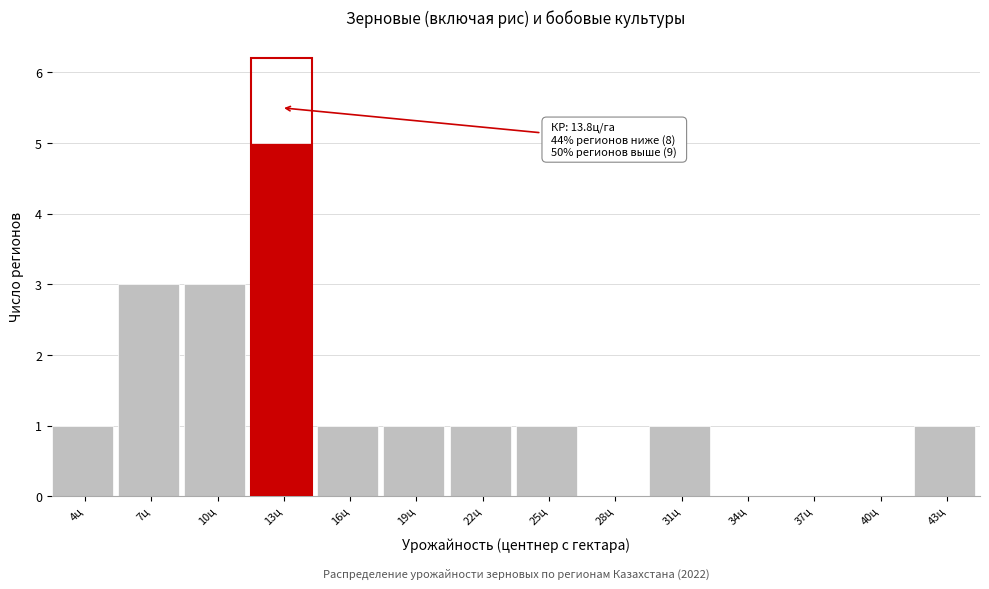

Reading right to left, what are all the values shown in this chart?

43ц=1	40ц=0	37ц=0	34ц=0	31ц=1	28ц=0	25ц=1	22ц=1	19ц=1	16ц=1	13ц=5	10ц=3	7ц=3	4ц=1